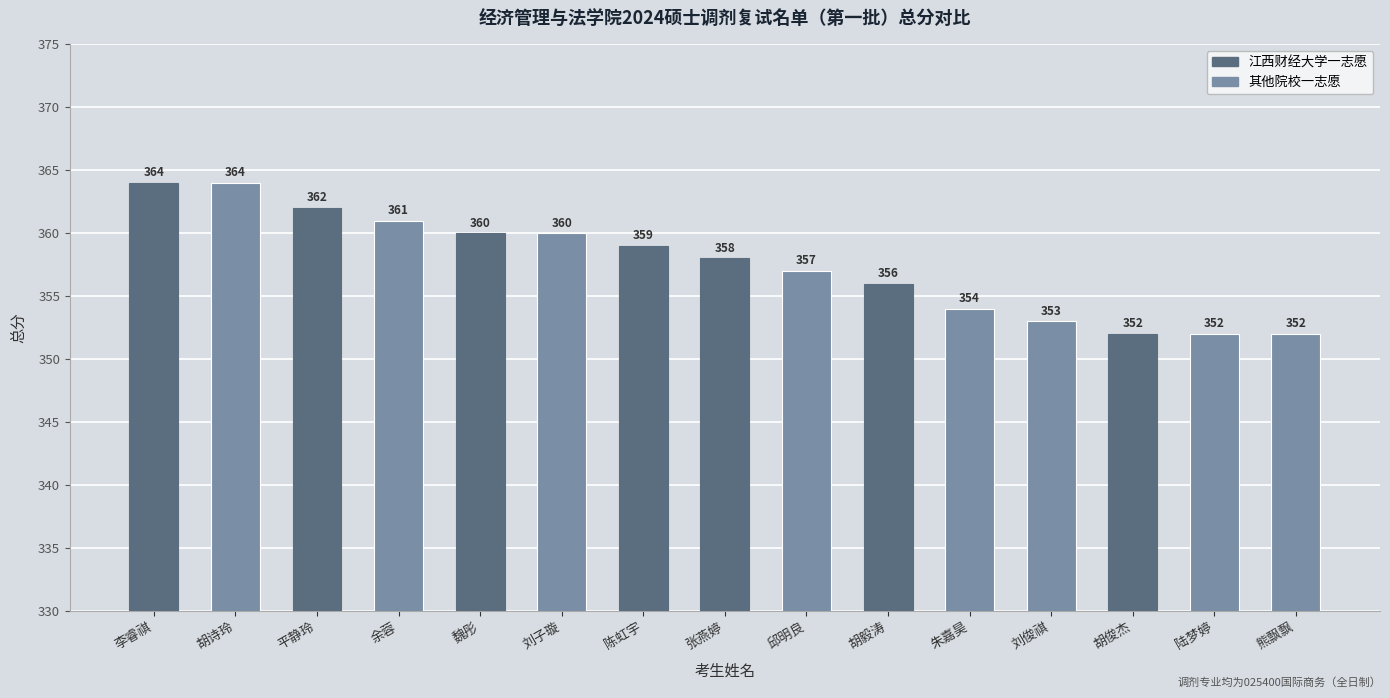

Approximately how many times larger is the value at 陆梦婷 compared to 刘子璇?

1.0